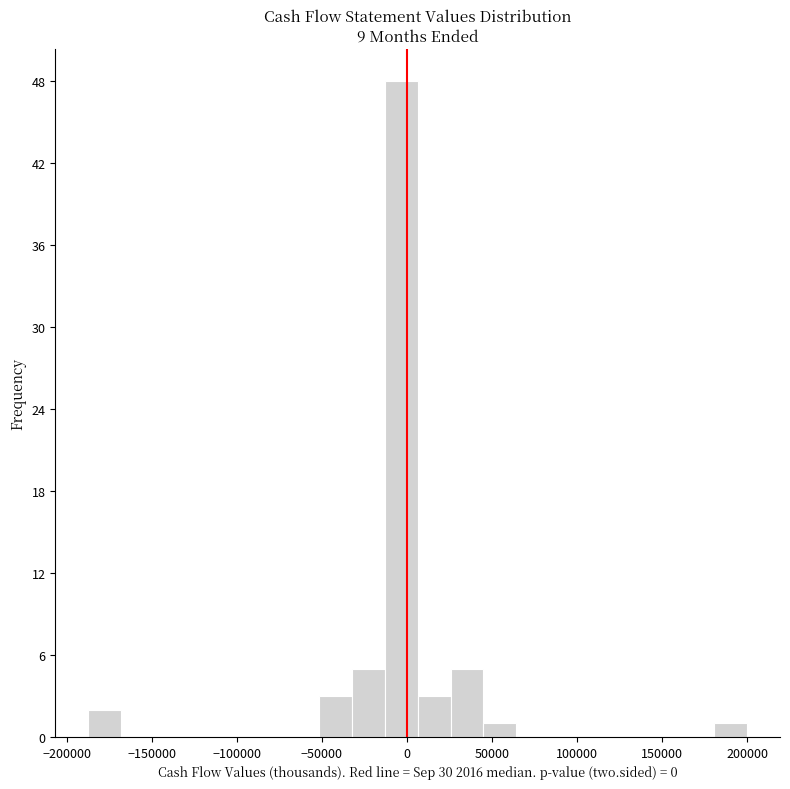

Read against the x-axis, roughly where is the centre of the tallest bar?

-5000